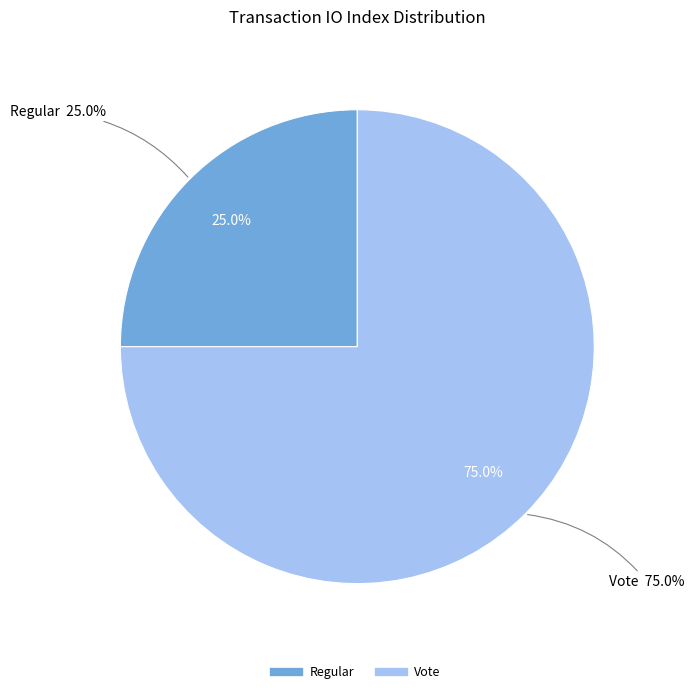

What is the largest slice in the pie chart?

Vote